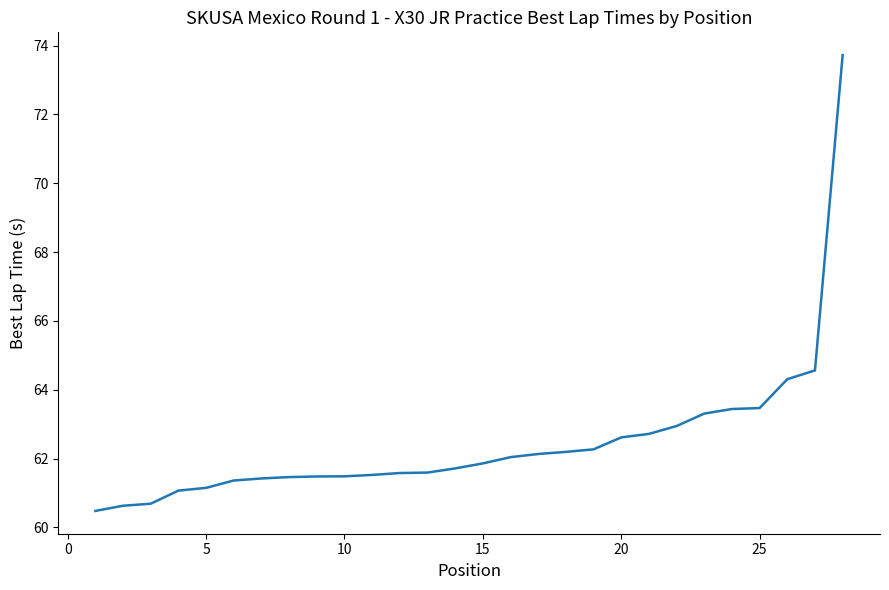

What is the difference between the maximum and minimum values?

13.2